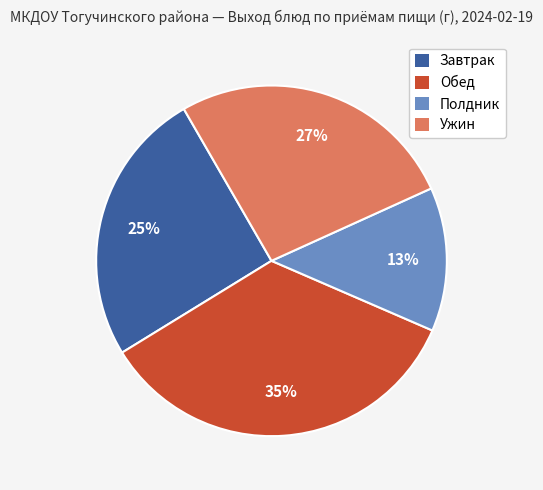

Is it true that Завтрак is 25% of the pie?

True